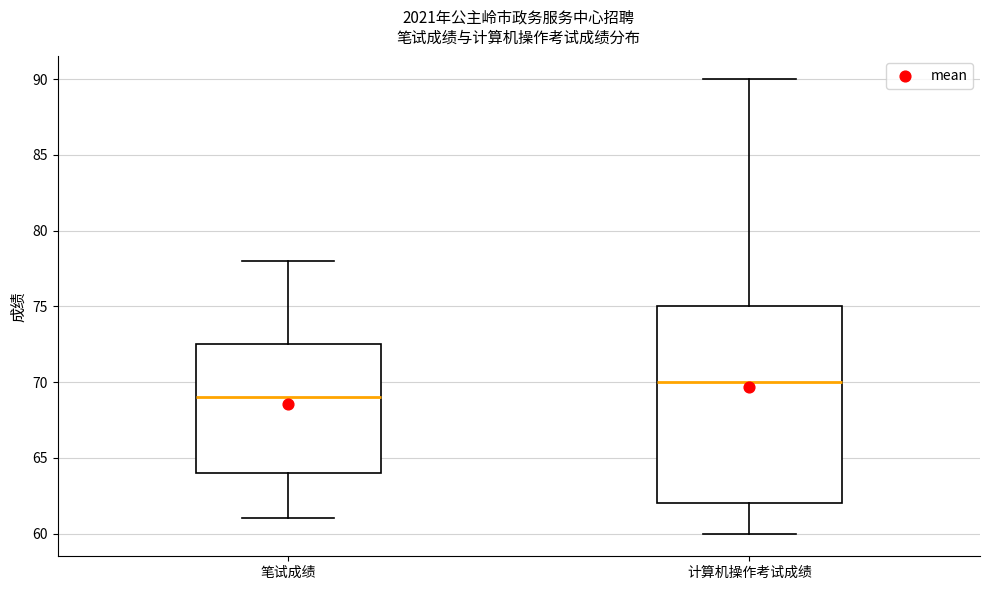

Where is the lower edge of the box for 笔试成绩 on the y-axis? The values are not printed on the chart, so give them approximately, as read against the axis.

64.0